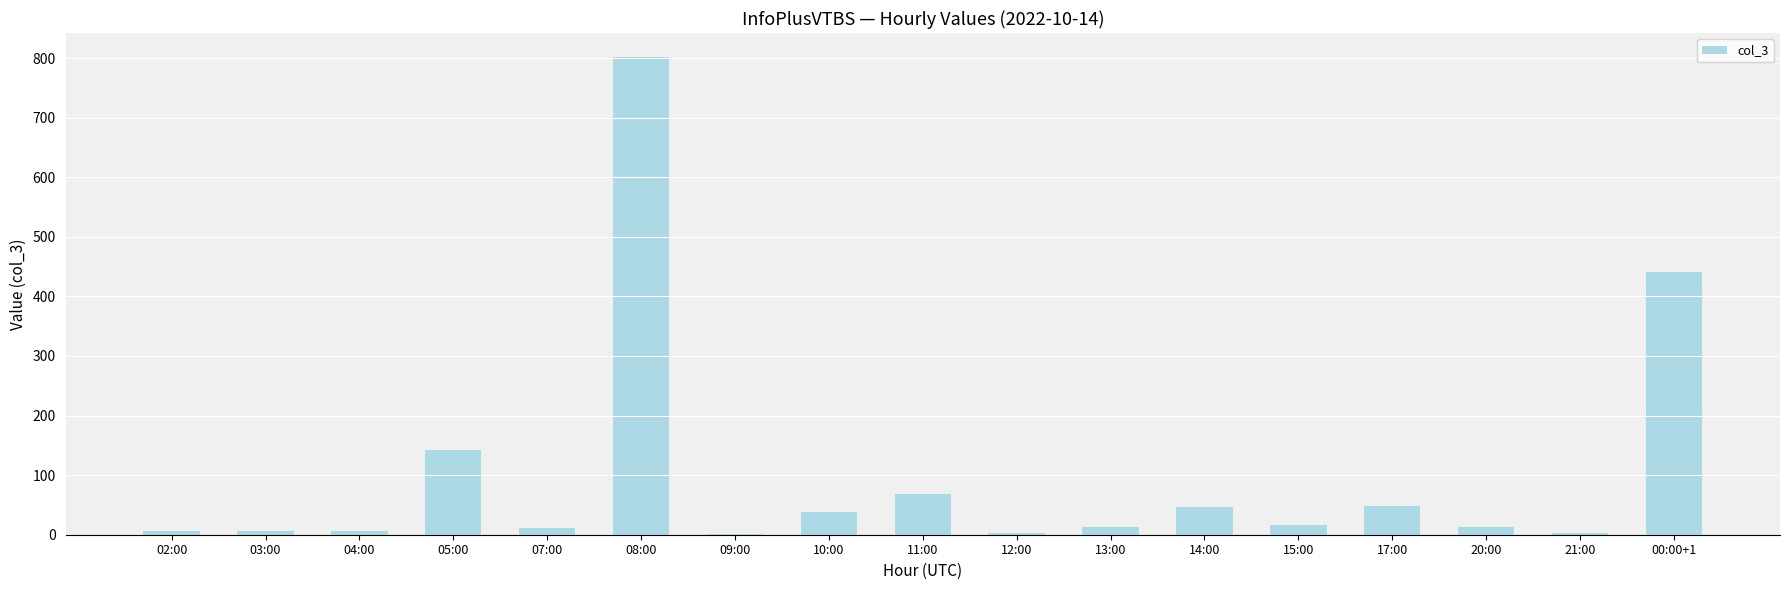

What is the greatest value displayed?

802